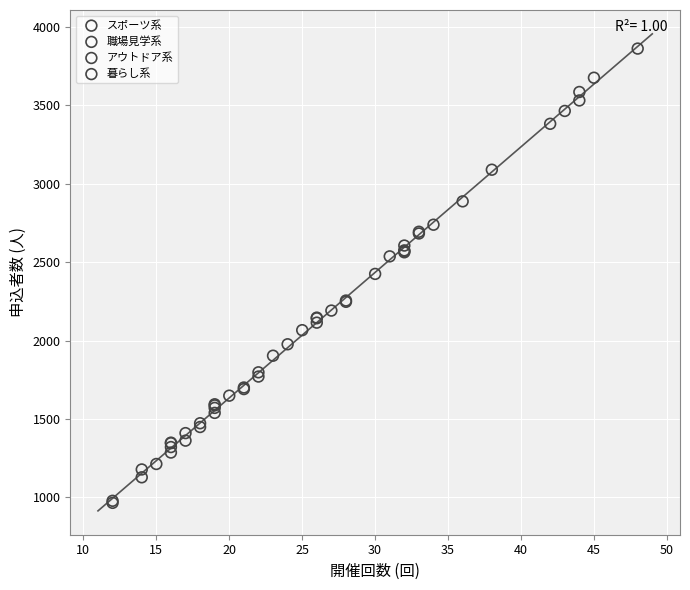

What are all the series names shown in the legend?

スポーツ系, 職場見学系, アウトドア系, 暮らし系